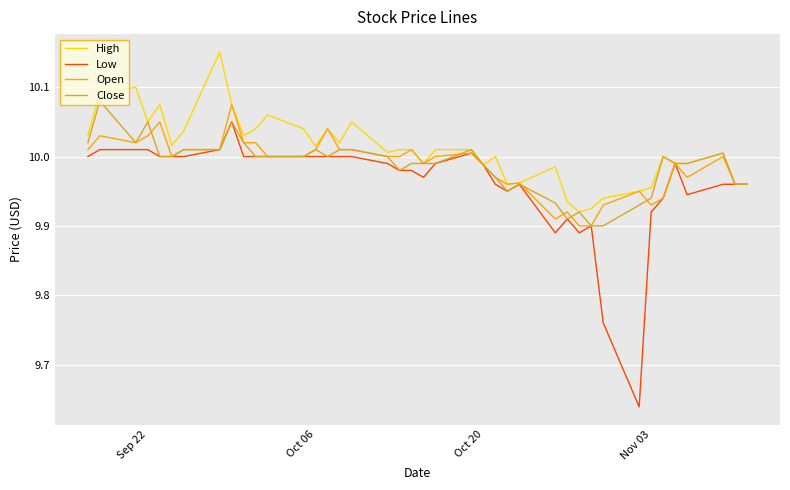

Which series has the largest range (max minus min)?

Low